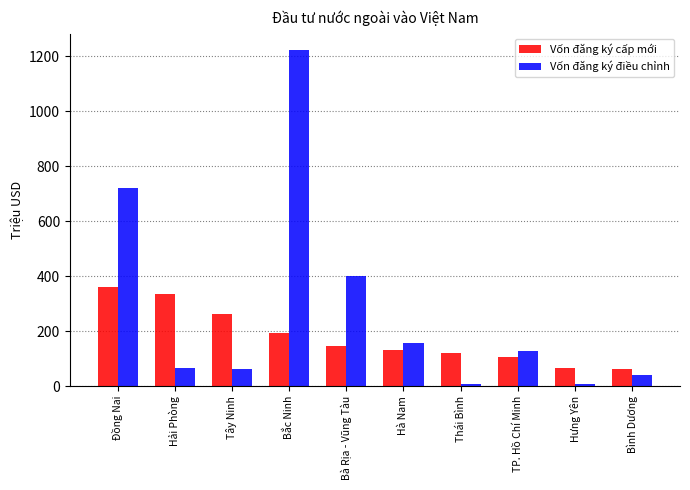

Is it true that Vốn đăng ký điều chỉnh equals 128.1 at TP. Hồ Chí Minh?

True